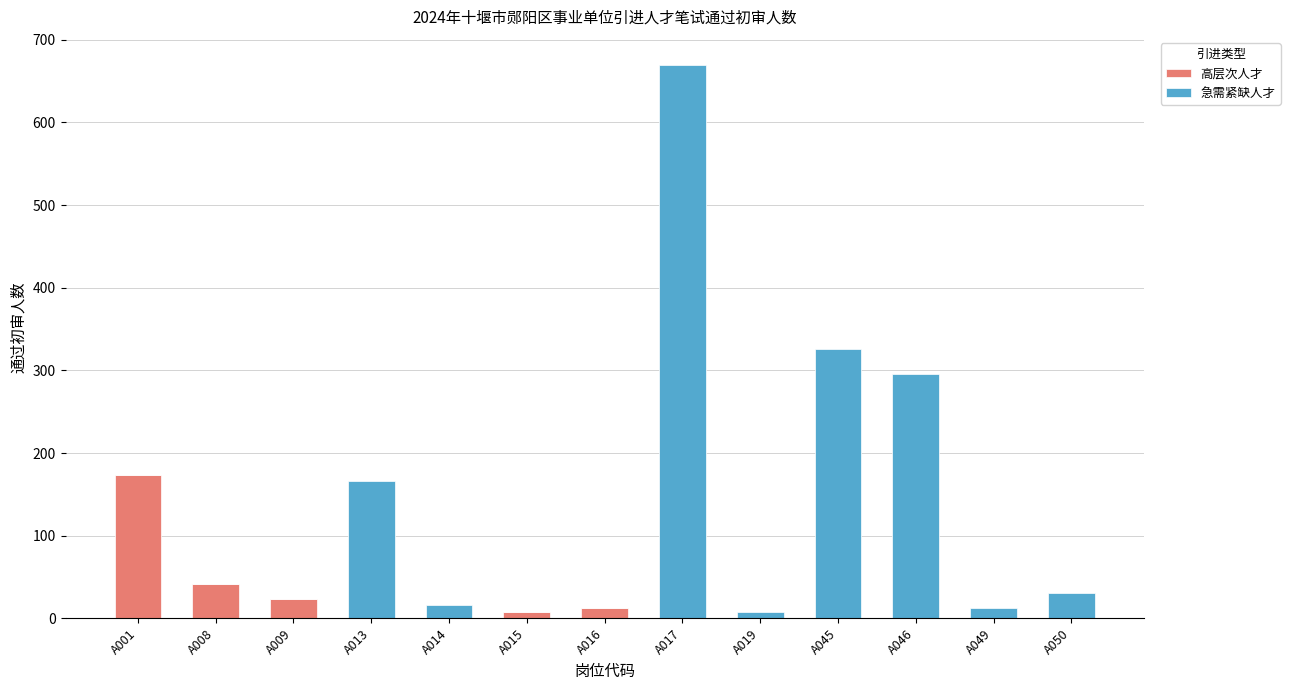

At which label does 高层次人才 reach its peak?

A001